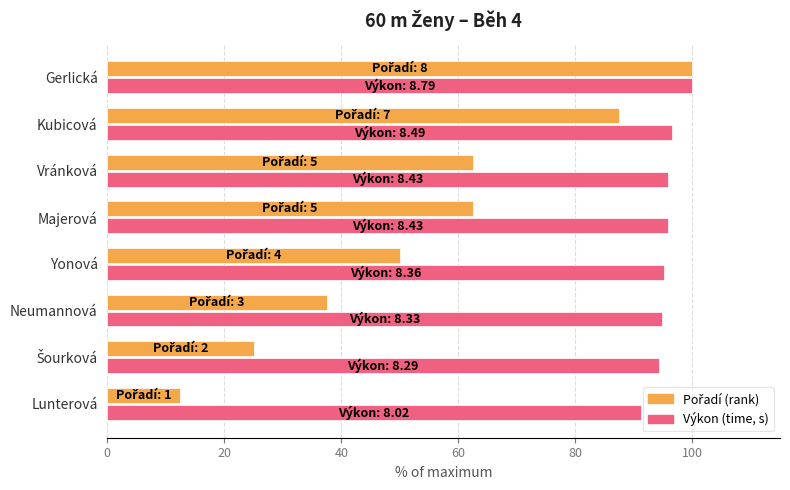

What is the maximum value shown in the chart?

100.0